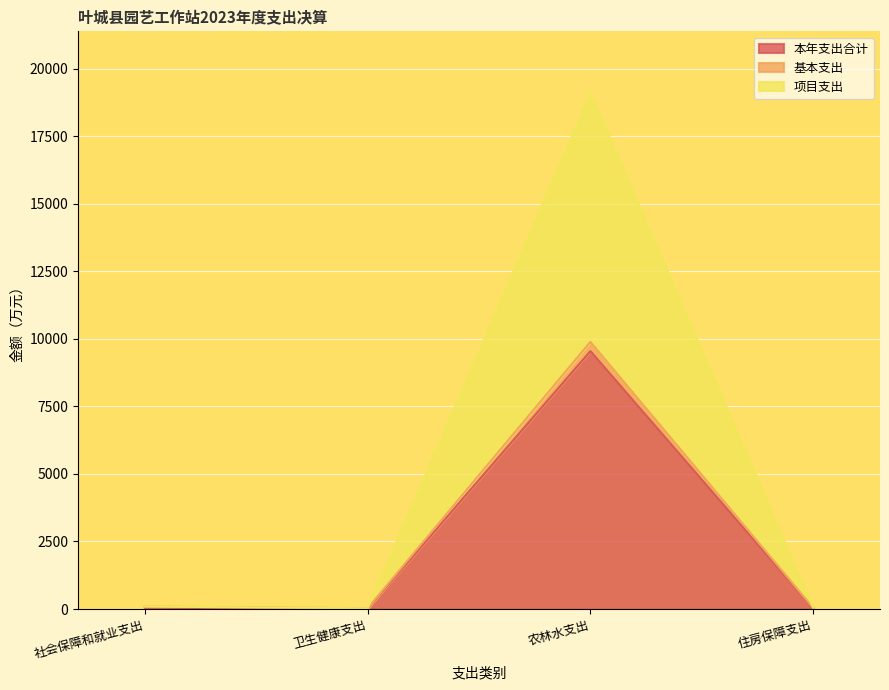

At which label does 本年支出合计 reach its peak?

农林水支出